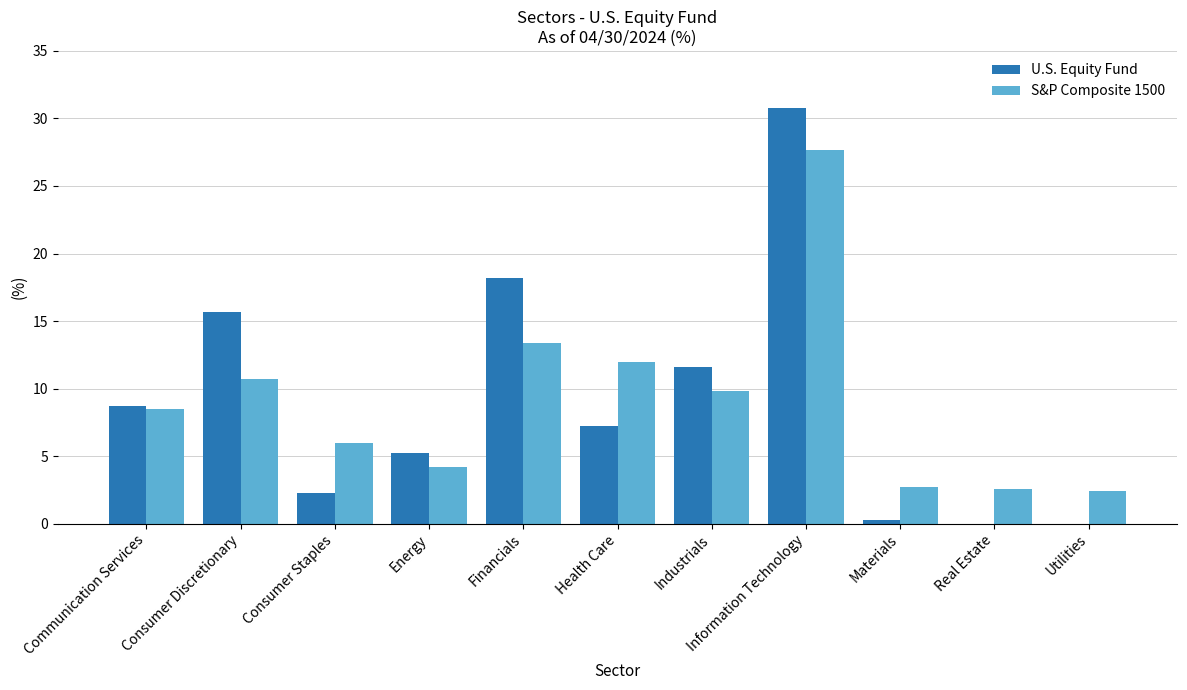

How many categories are shown in the chart?

11